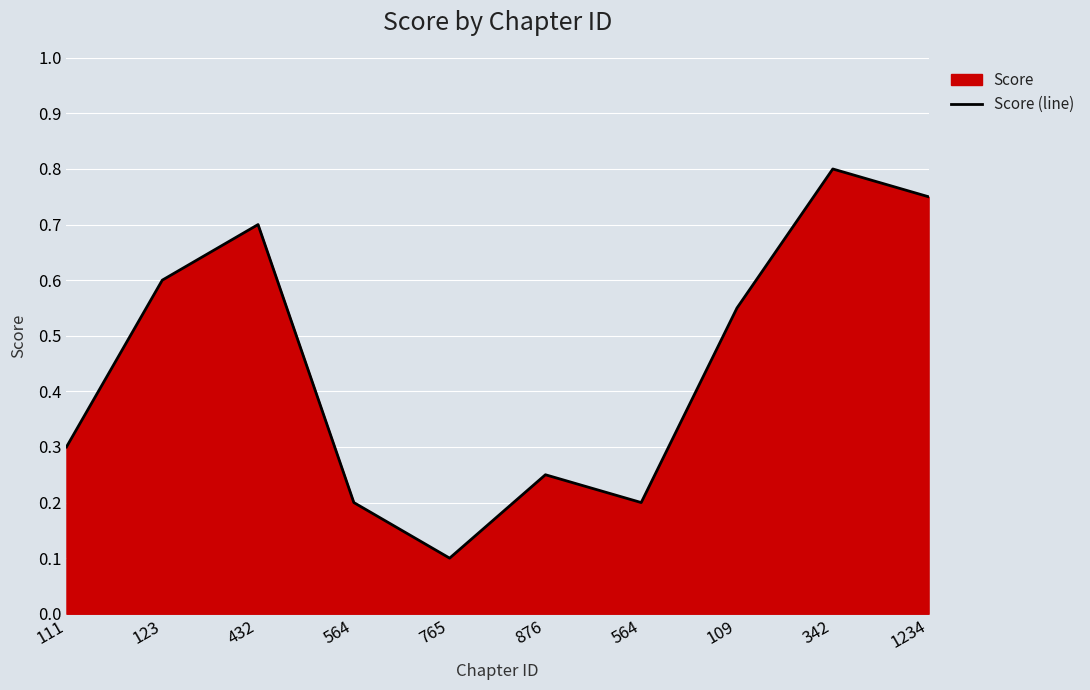

Rank the categories by value from lowest to highest.

765, 564, 564, 876, 111, 109, 123, 432, 1234, 342